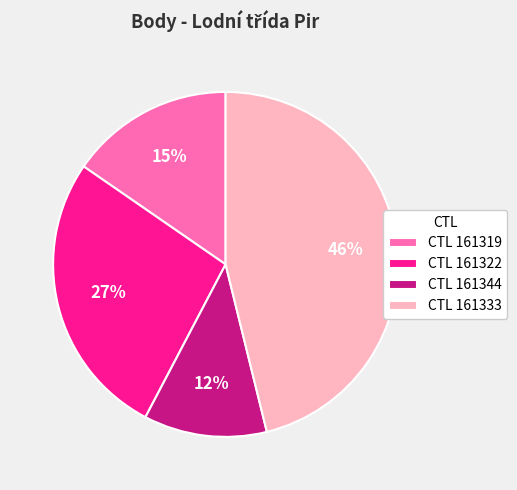

Which slice is the largest?

CTL 161333